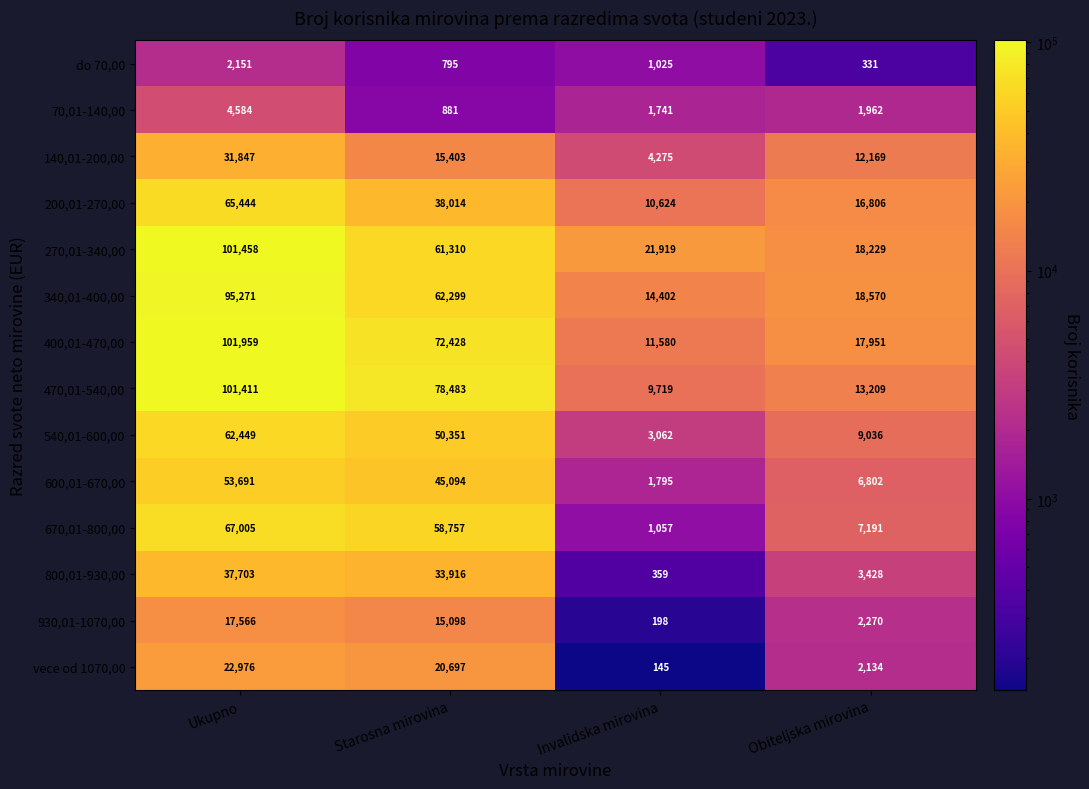

Count the number of categories in the chart.

4